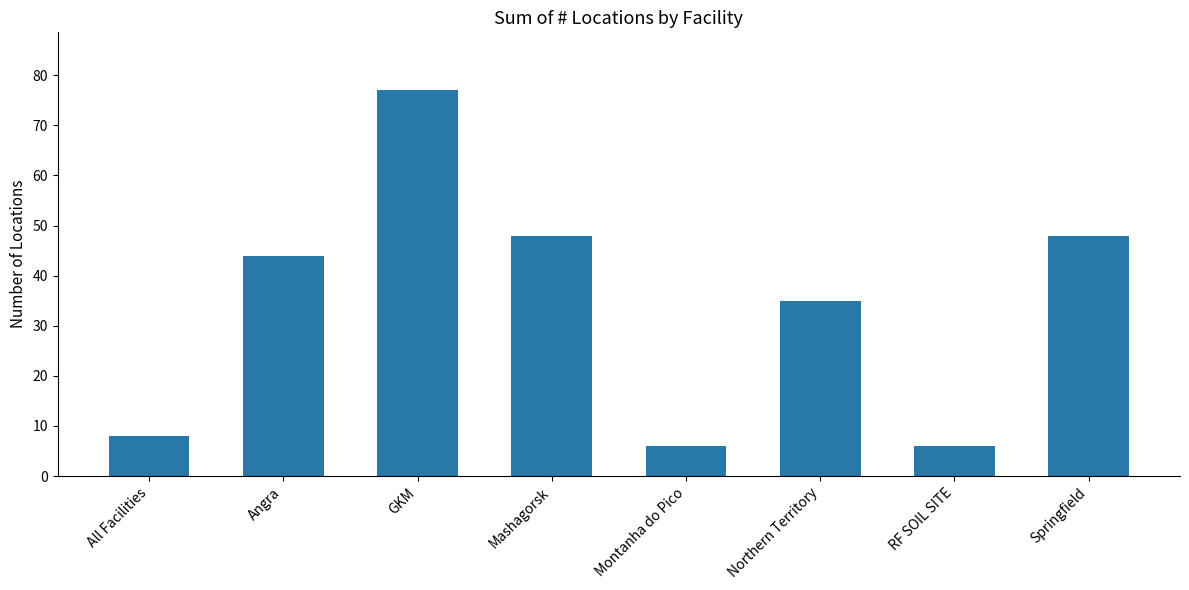

What position from the right is Springfield?

1